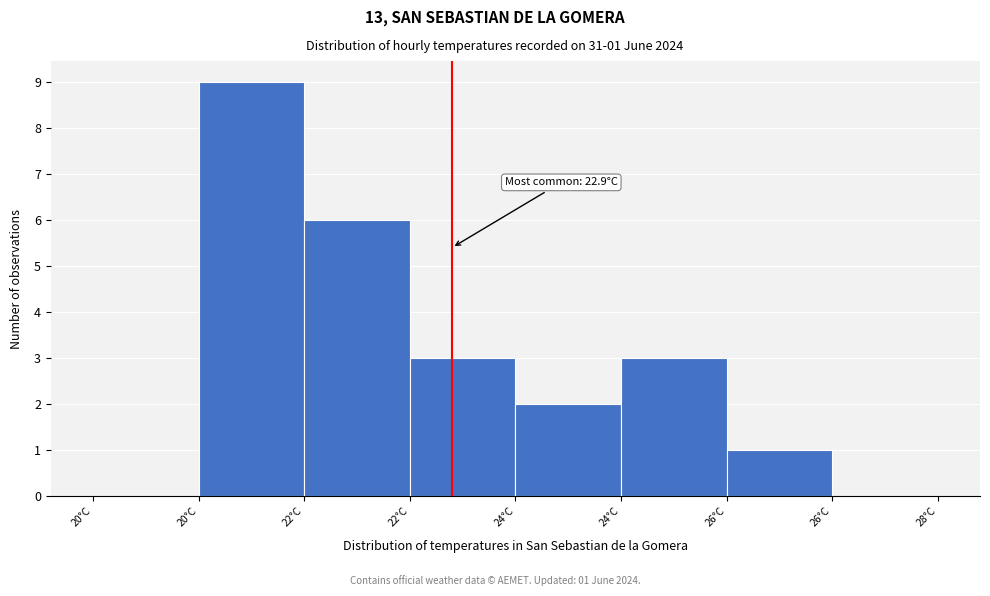

How many data points does each series have?

8